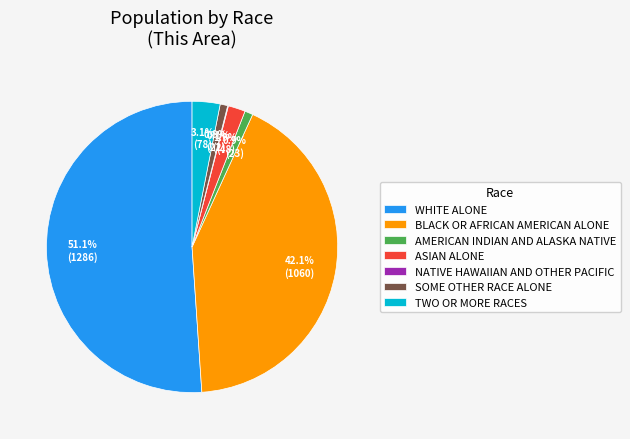

Which category has the biggest portion of the pie?

WHITE ALONE